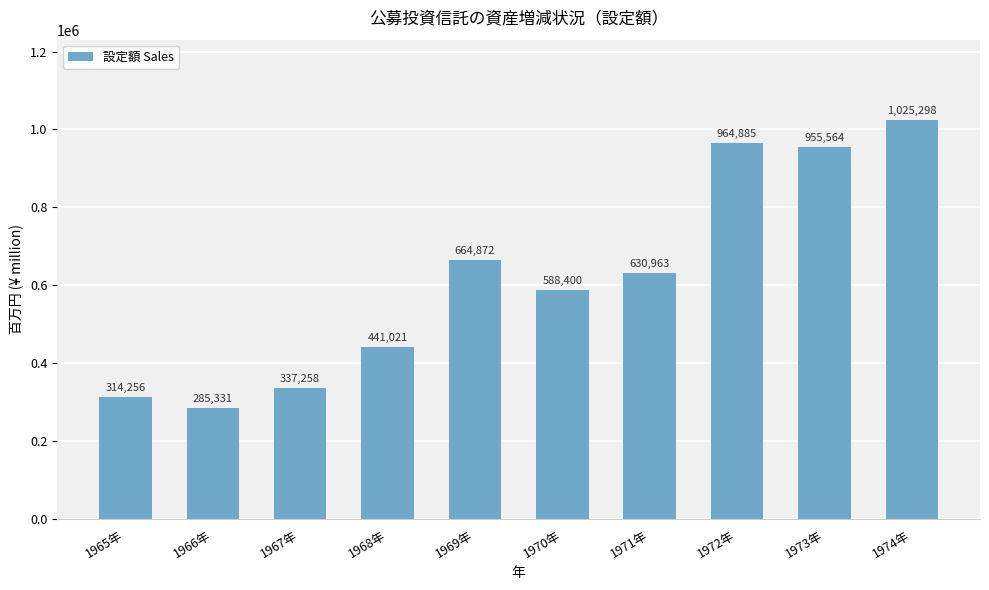

Is it true that the value at 1968年 is 441021?

True